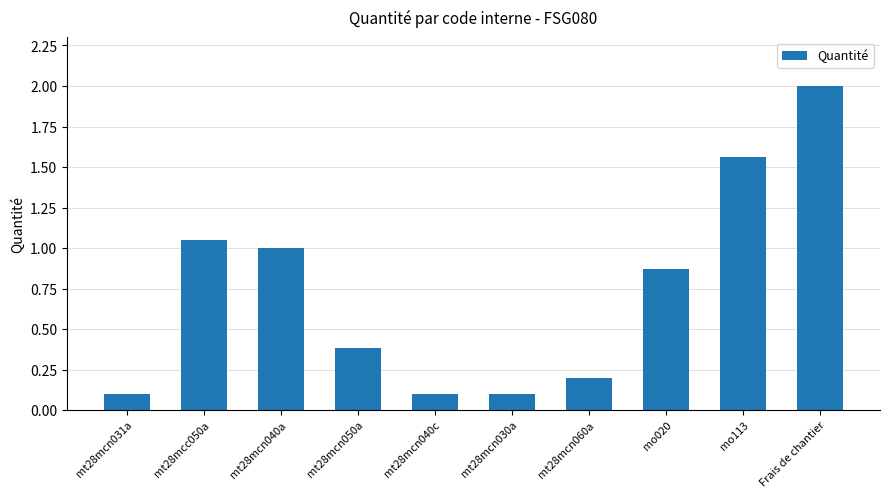

The value at mt28mcn031a is 0.1. True or false?

True